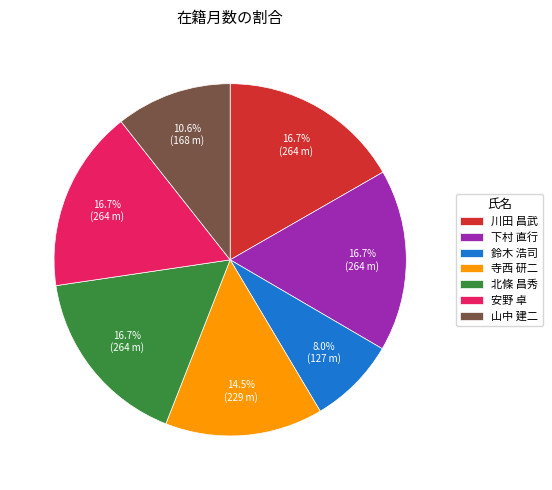

To the nearest percent, what percentage of the pie is 北條 昌秀?

17%